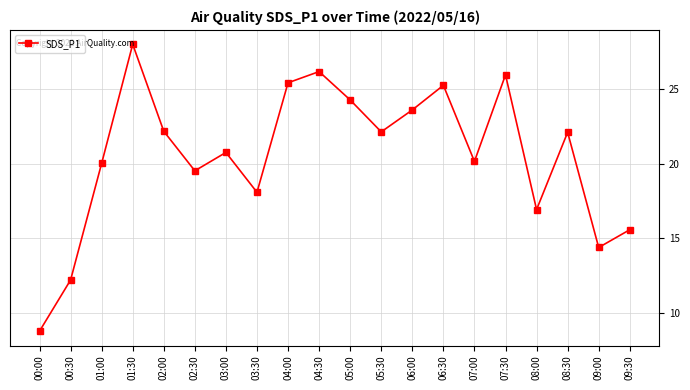

Approximately how many times larger is the value at 05:30 compared to 03:30?

1.2